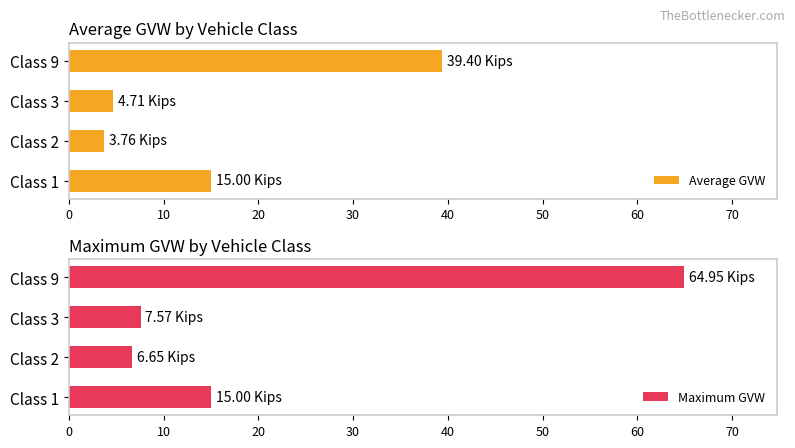

The Maximum GVW series shows 5.1 at Class 1. True or false?

False